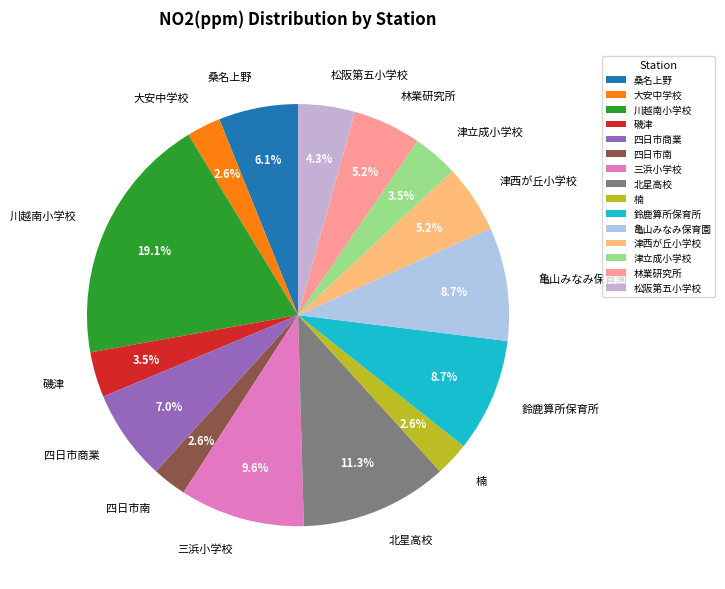

Which category has the biggest portion of the pie?

川越南小学校